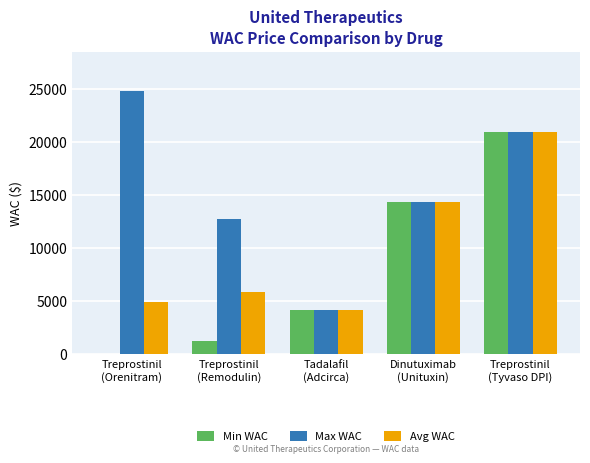

Which series has the largest total across all categories?

Max WAC